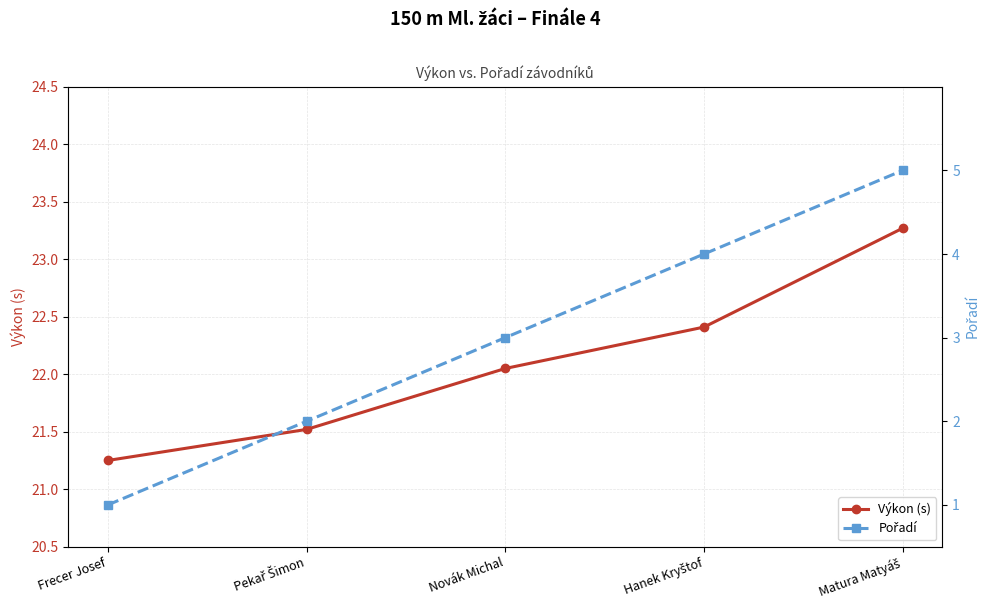

Does the chart display data point markers on the line(s)?

Yes